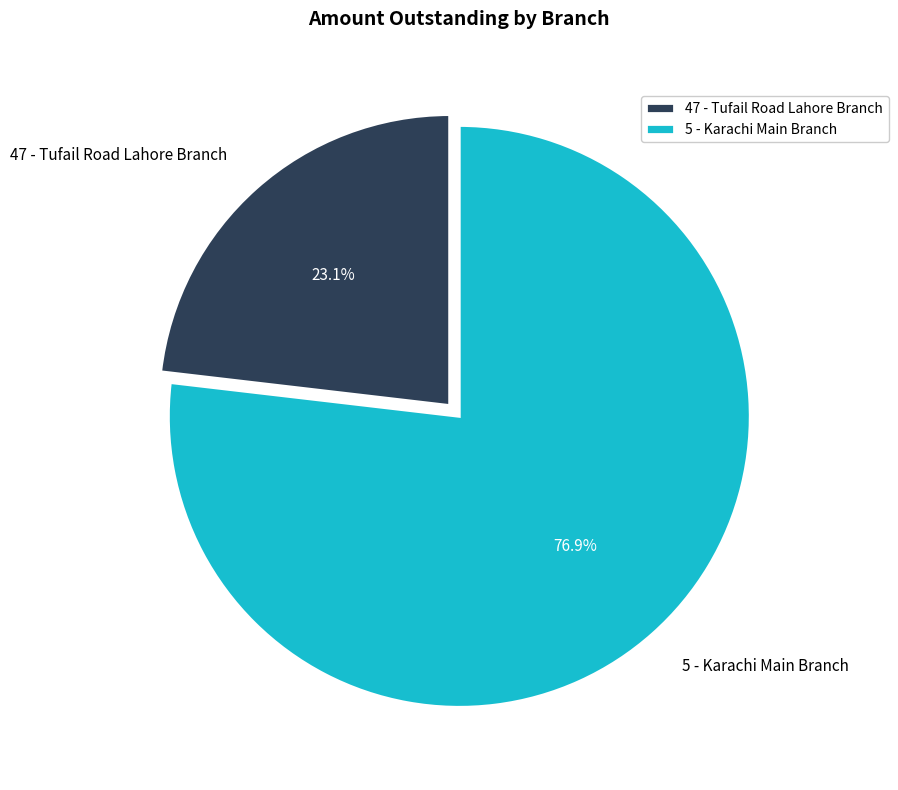

The 5 - Karachi Main Branch slice represents 89% of the pie. True or false?

False